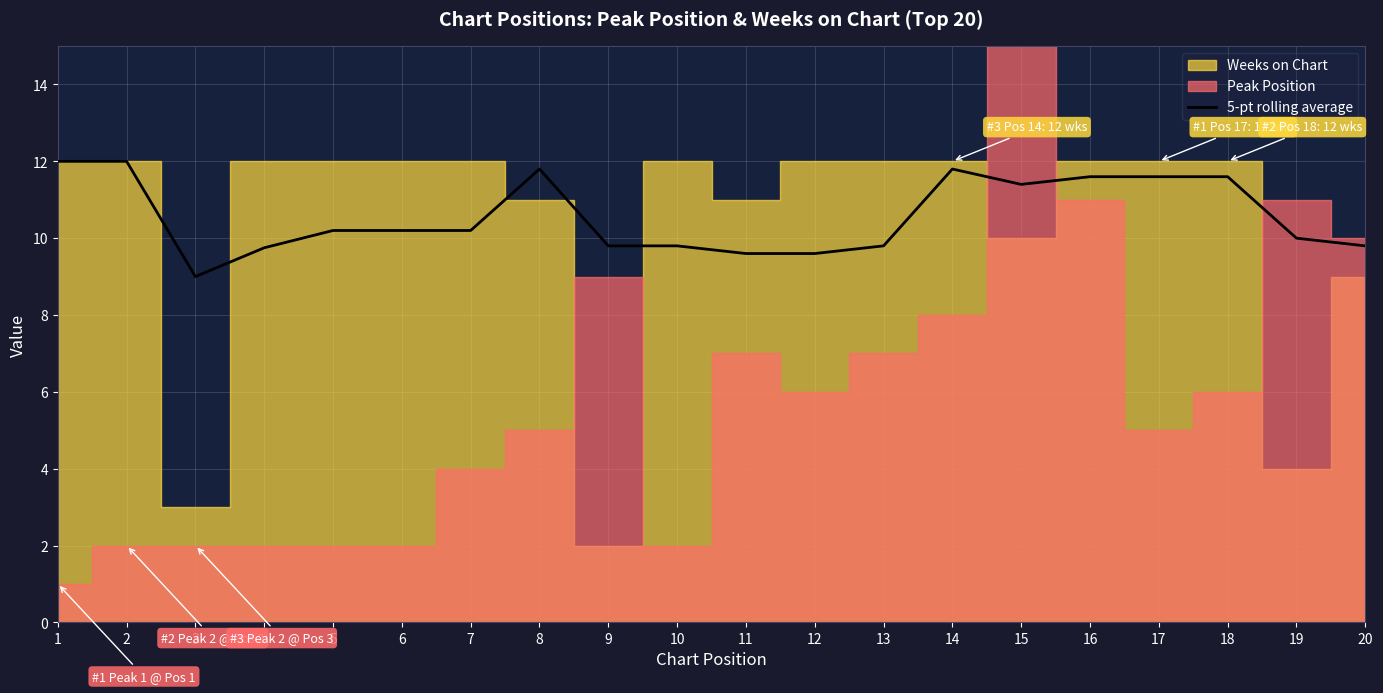

The value of 5-pt rolling average at 9 is 2.7. True or false?

False